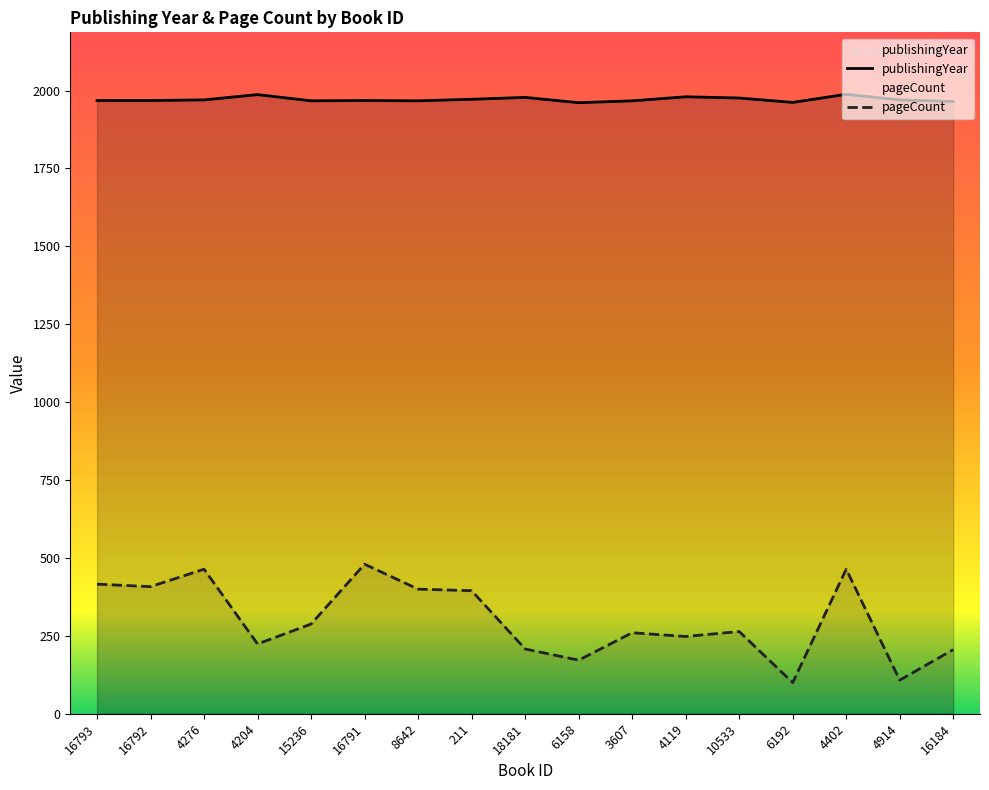

How many data points does each series have?

17